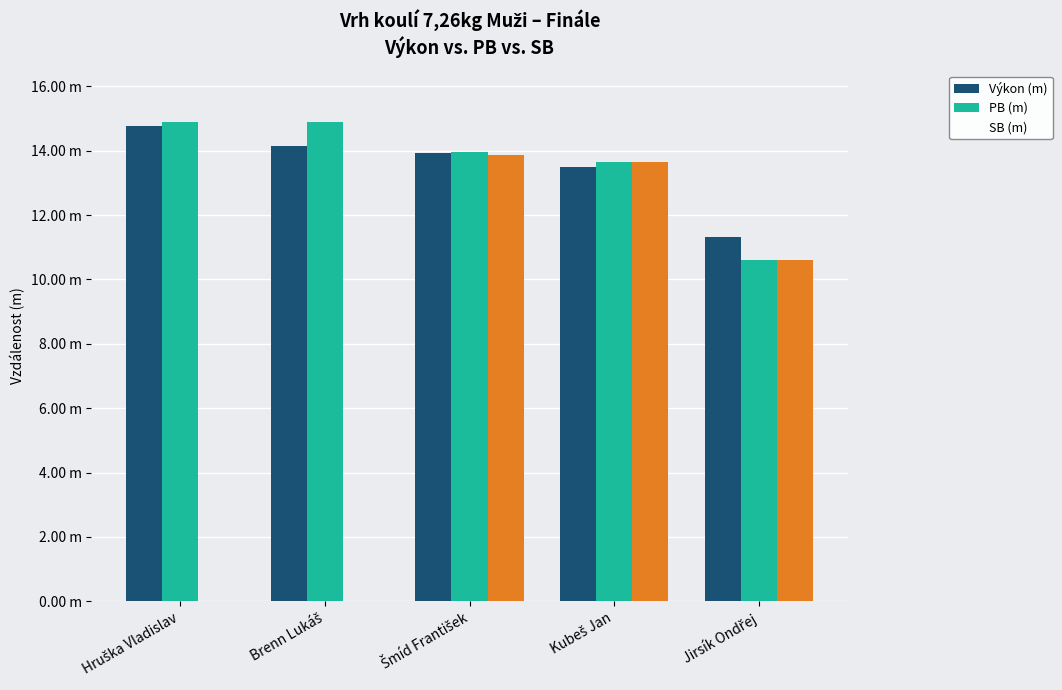

At which category is the sum across all series the highest?

Šmíd František